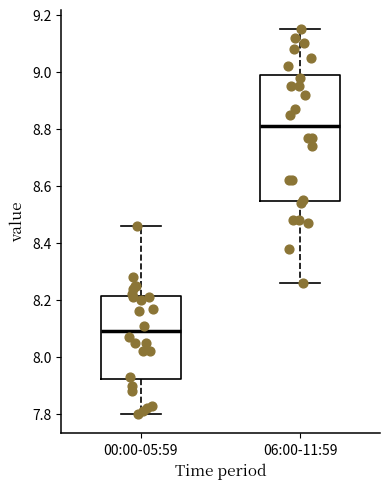

Reading left to right, transcribe this box plot: for each box, give where its median line is, the range the box spans, and where its two whiskers end, as read against the y-axis. The values are not printed on the chart, so give them approximately, as read against the axis.

00:00-05:59: median 8.10, box 7.92 to 8.22, whiskers 7.80 to 8.46
06:00-11:59: median 8.82, box 8.54 to 9.00, whiskers 8.26 to 9.16